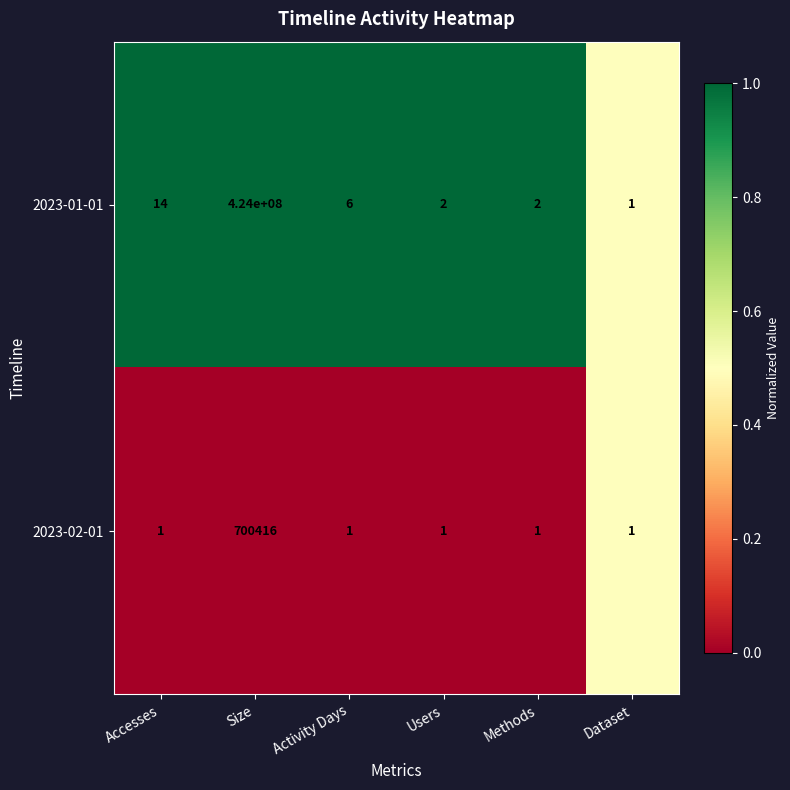

The value of 2023-01-01 at Activity Days is 6. True or false?

True